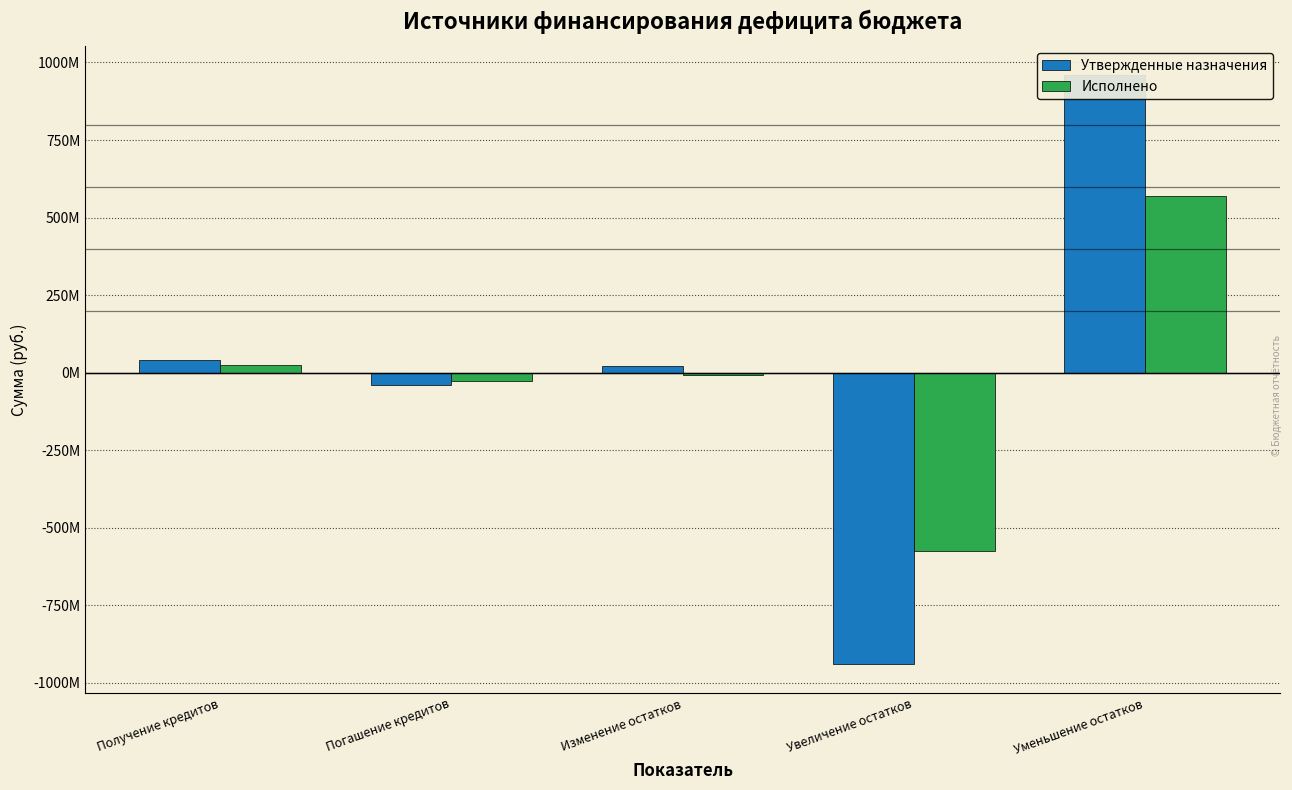

Which category has the highest value across all series?

Уменьшение остатков